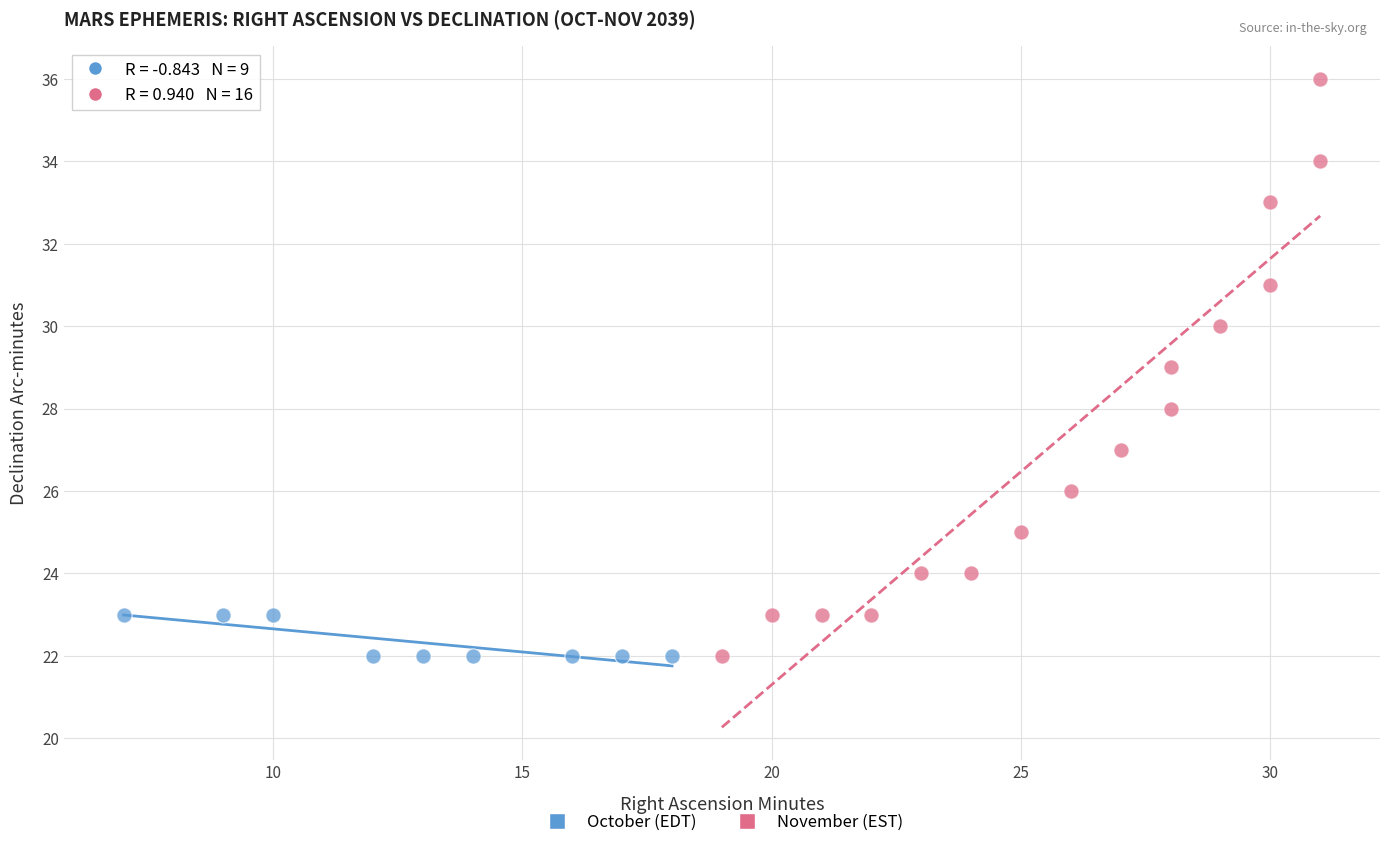

Which series has the largest Y range (max minus min)?

November (EST)